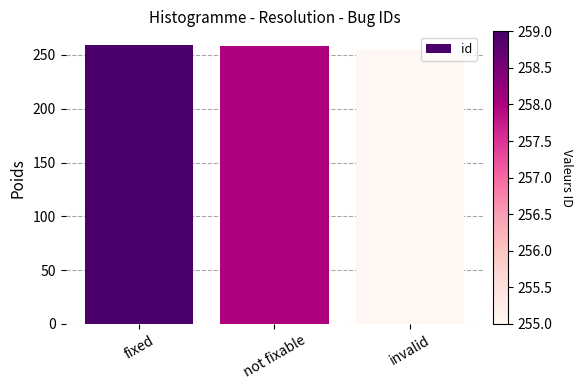

What is the ratio of the value at fixed to the value at not fixable?

1.0